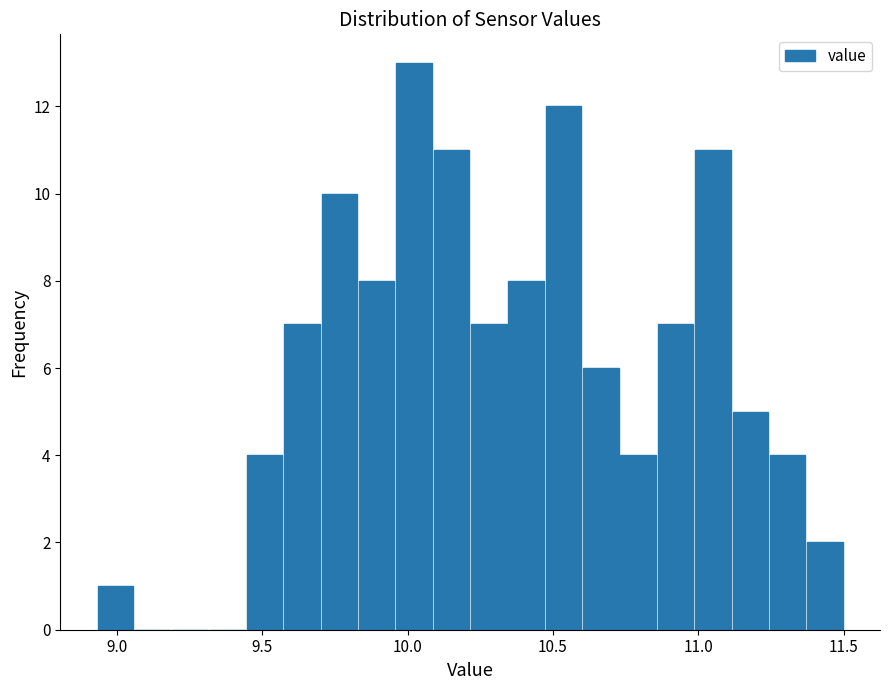

Around what value on the x-axis is the tallest bar? Give the approximate position of its centre, as read against the axis.

10.00